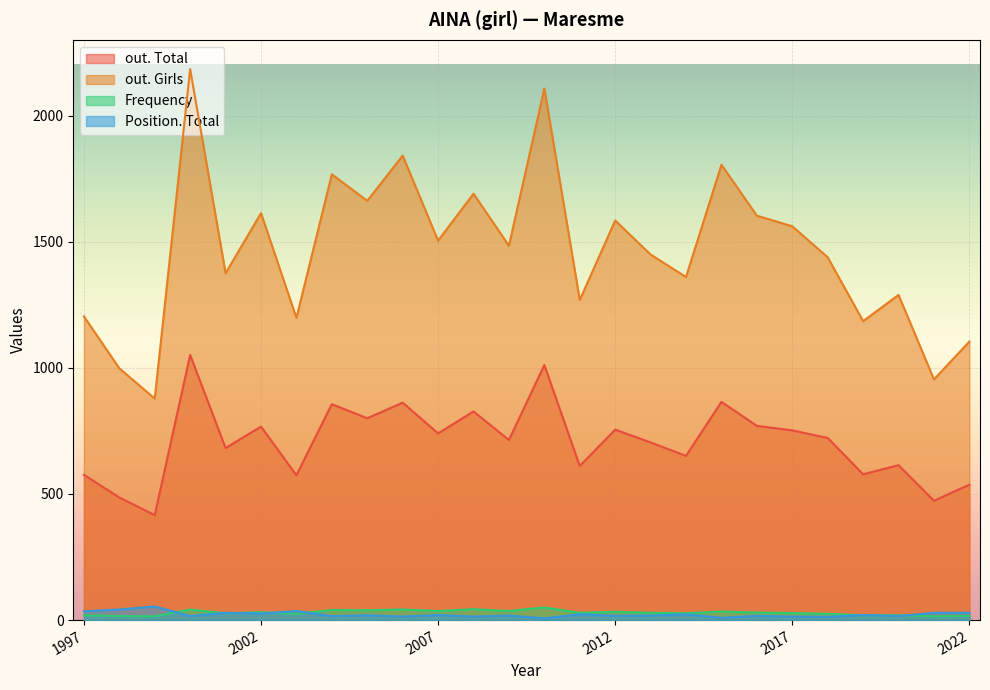

What are all the series names shown in the legend?

out. Total, out. Girls, Frequency, Position. Total